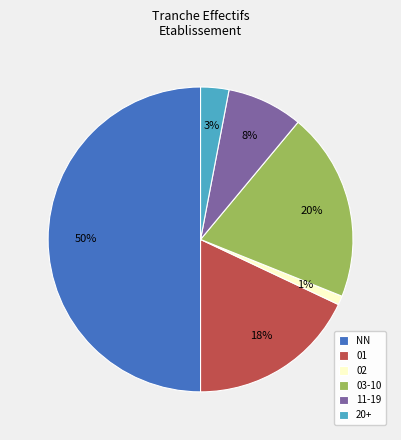

The 01 slice represents 18% of the pie. True or false?

True